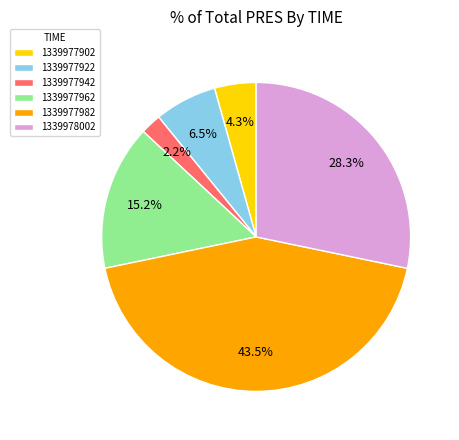

Is 1339977962 the majority of the pie?

No